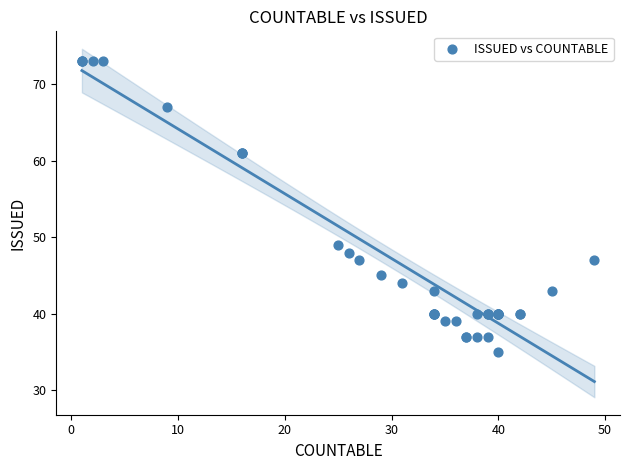

What Y value in the scatter plot is closest to 54?

49